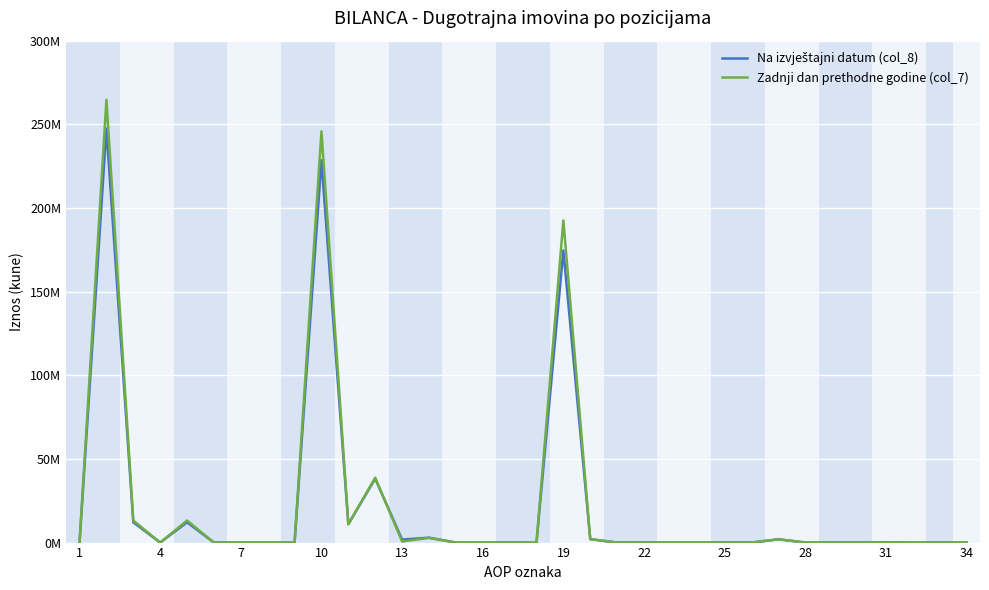

Which series ends up on top after the final intersection of Zadnji dan prethodne godine (col_7) and Na izvještajni datum (col_8)?

Na izvještajni datum (col_8)